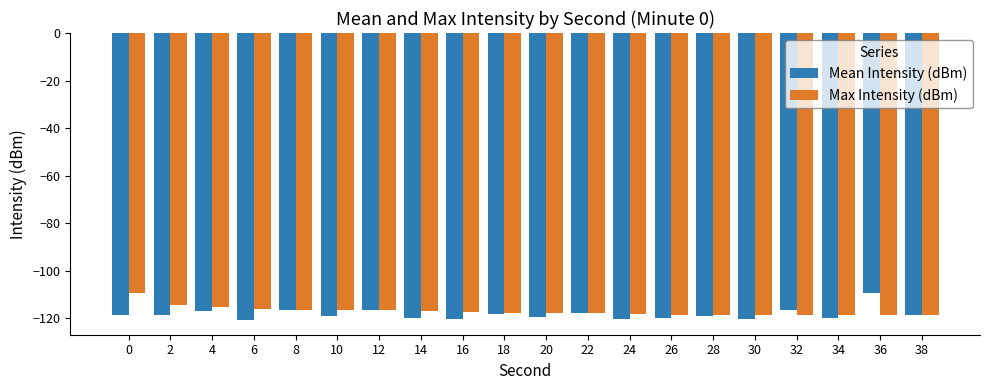

Between 2 and 20, which series saw the biggest shift?

Max Intensity (dBm)